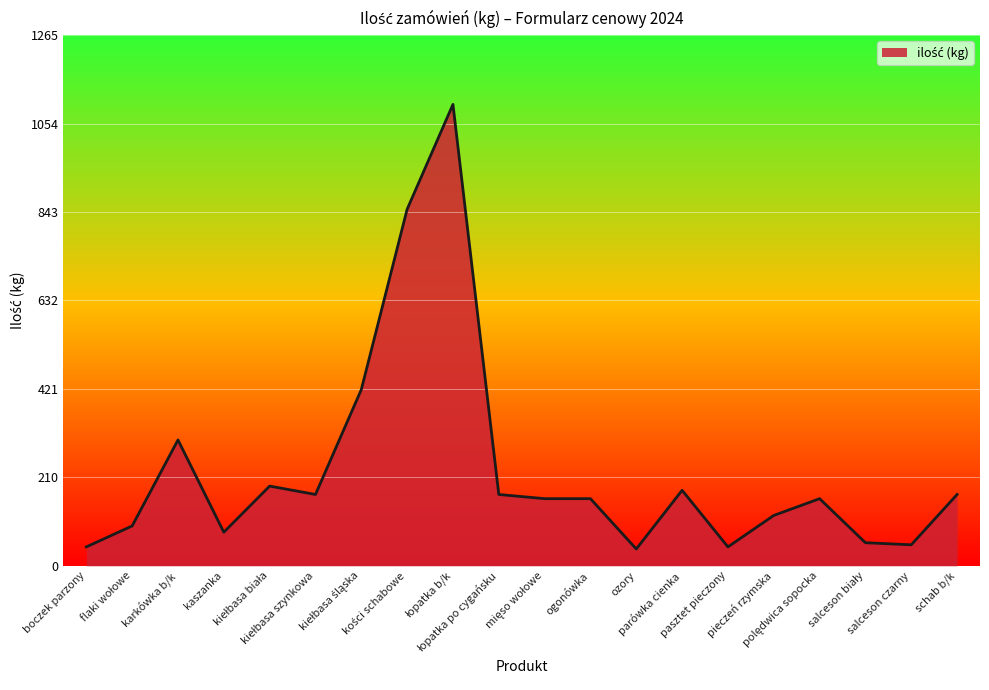

What is the difference between the maximum and minimum values?

1060